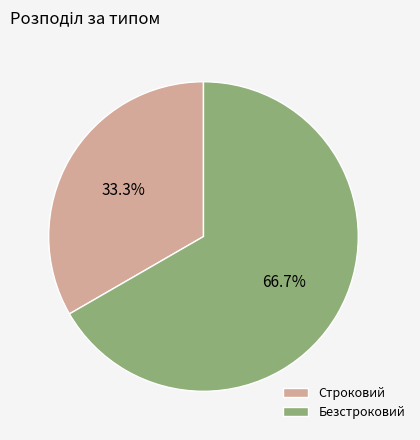

Approximately how many times larger is the value at Строковий compared to Безстроковий?

0.5